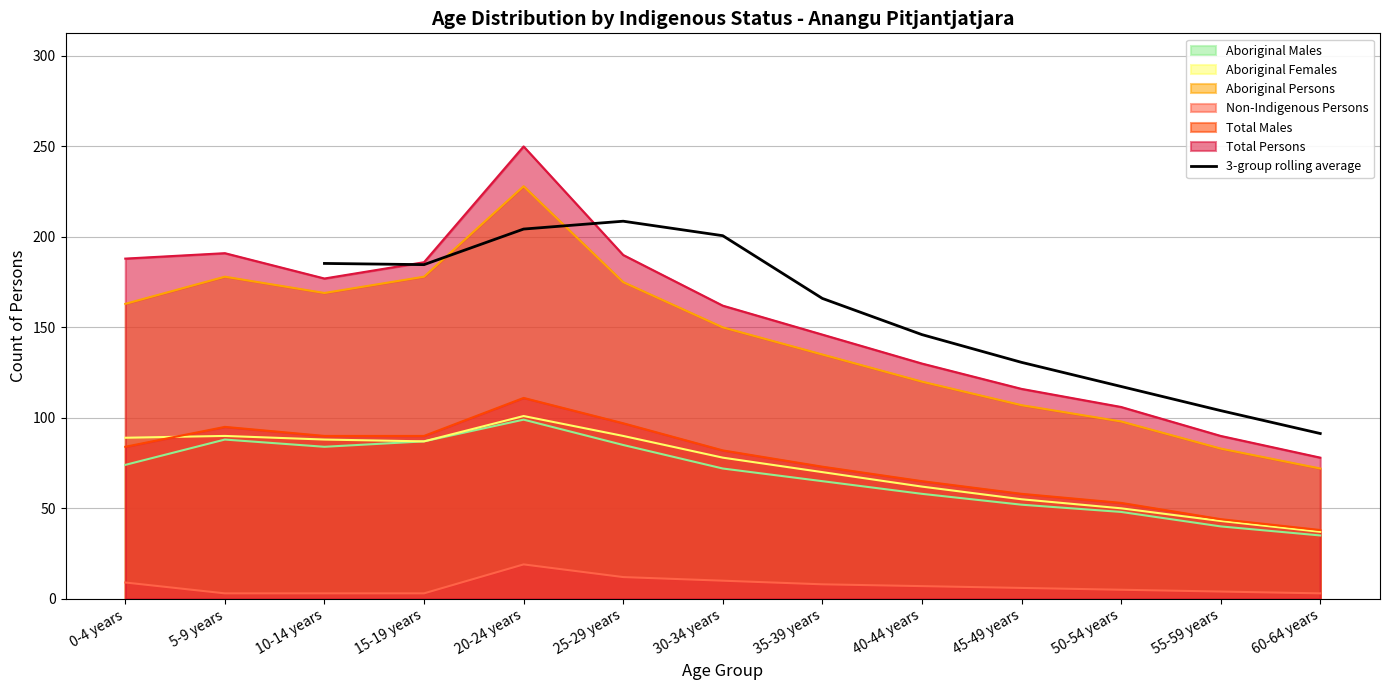

The 3-group rolling average series shows 117.3 at 50-54 years. True or false?

True